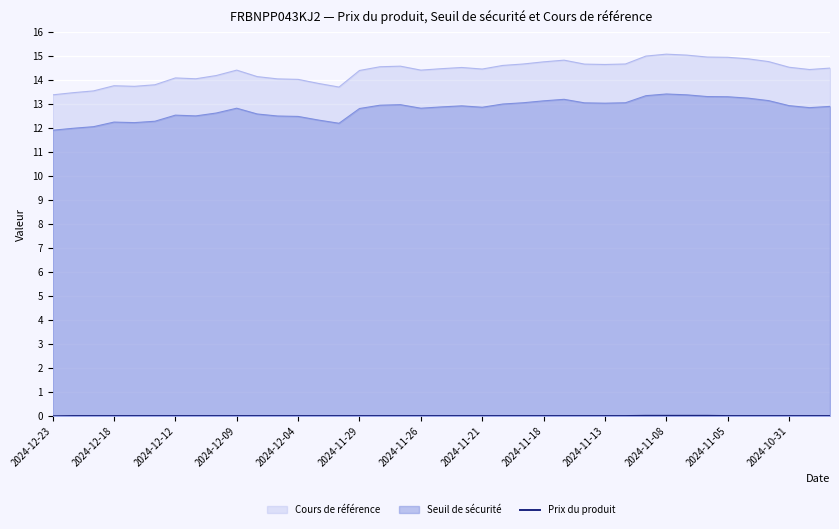

Which series has the widest spread of values?

Cours de référence